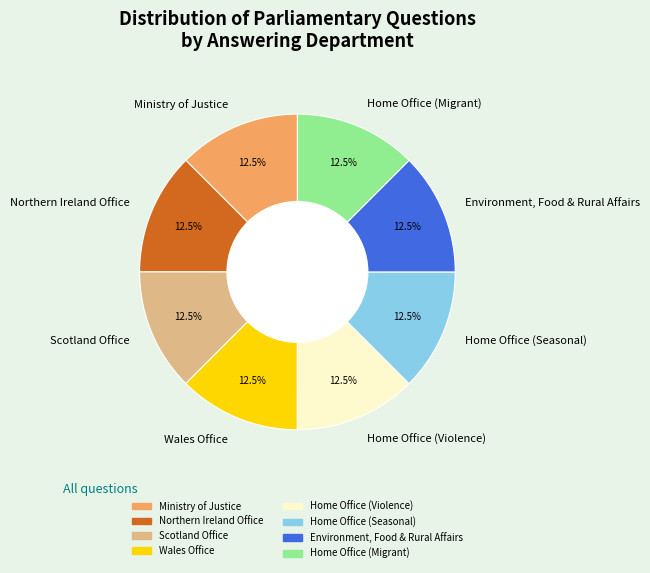

Combined, what portion of the pie is Home Office (Migrant) and Ministry of Justice?

25.0%